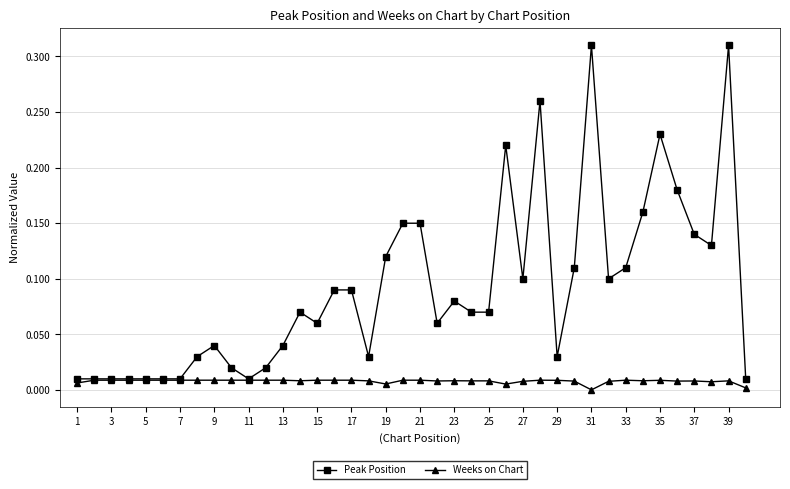

At how many categories does at least one series exceed 0?

40